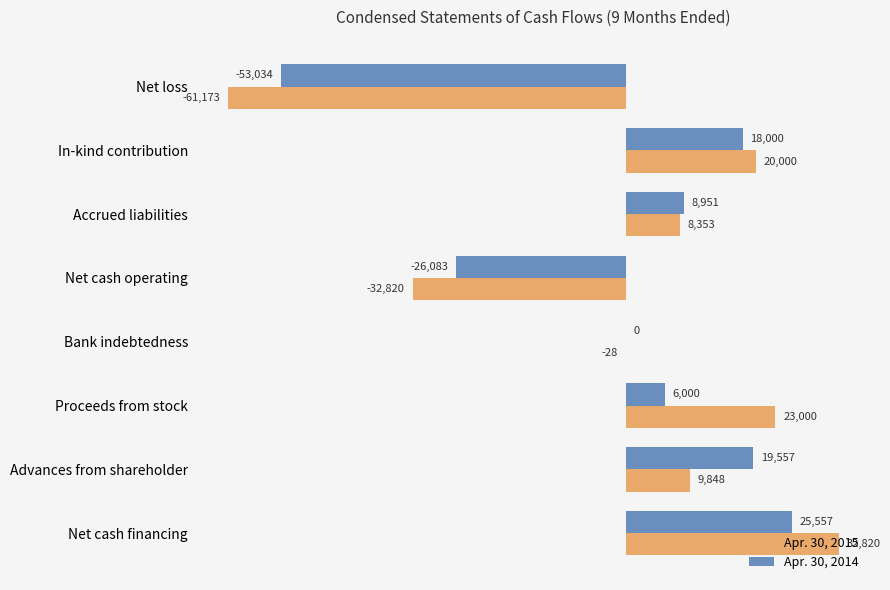

Which series has the largest total across all categories?

Apr. 30, 2015